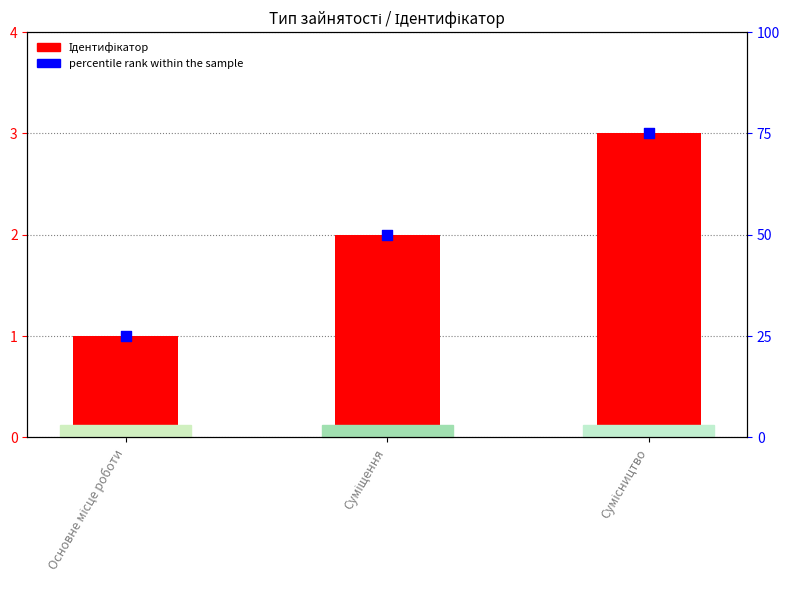

At which category is the sum across all series the highest?

Сумісництво